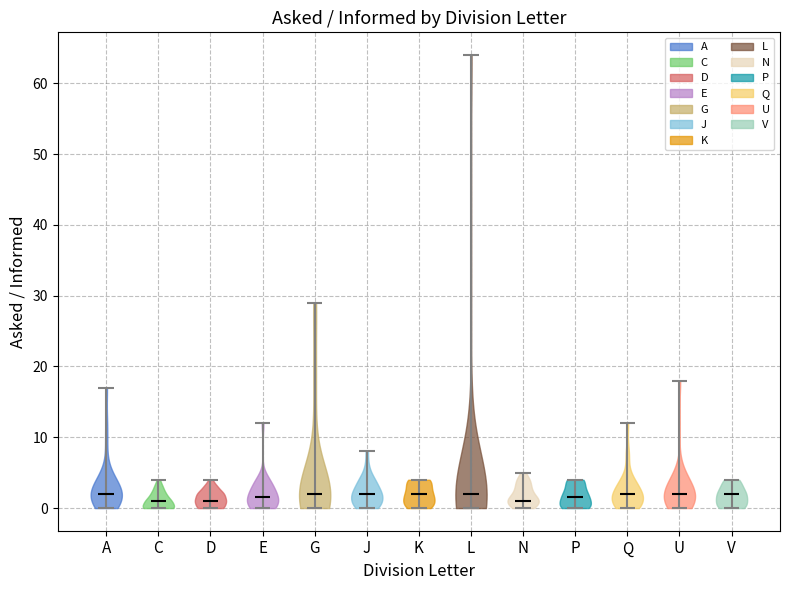

What is the lowest point the violin for Q reaches on the y-axis? The values are not printed on the chart, so give them approximately, as read against the axis.

0